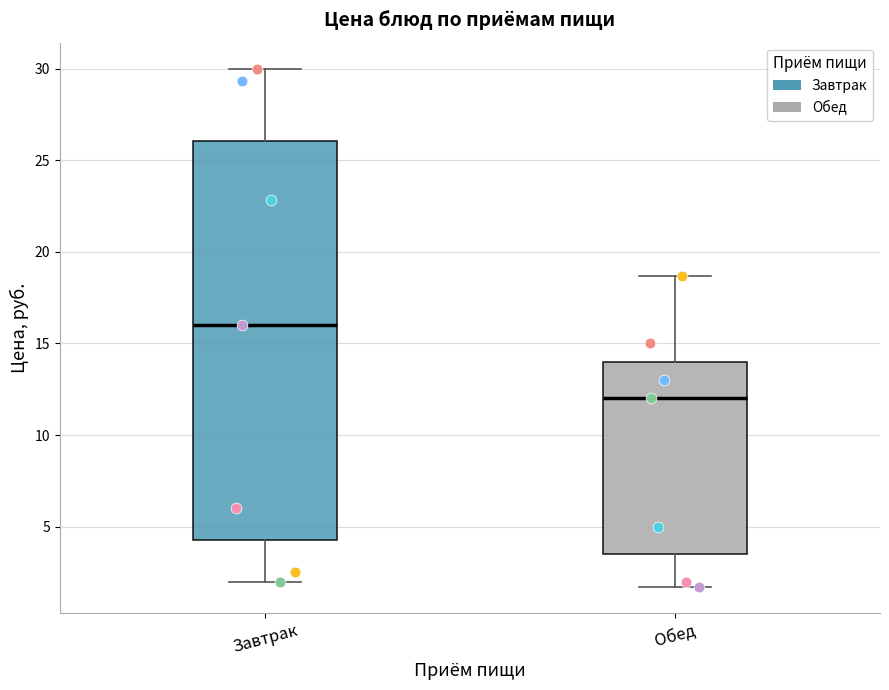

Which box is the tallest, from its lower edge to its upper edge?

Завтрак